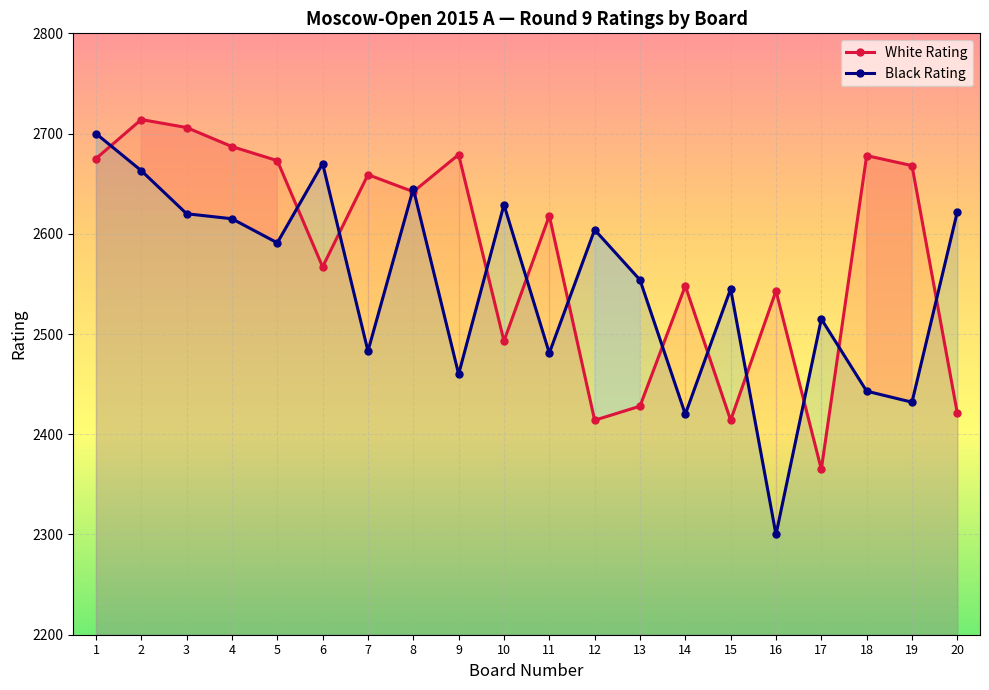

Reading right to left, transcribe all the data shown in this chart.

White Rating: 20=2421	19=2668	18=2678	17=2365	16=2543	15=2414	14=2548	13=2428	12=2414	11=2618	10=2493	9=2679	8=2642	7=2659	6=2567	5=2673	4=2687	3=2706	2=2714	1=2675
Black Rating: 20=2622	19=2432	18=2443	17=2515	16=2300	15=2545	14=2420	13=2554	12=2604	11=2481	10=2629	9=2460	8=2645	7=2483	6=2670	5=2591	4=2615	3=2620	2=2663	1=2700